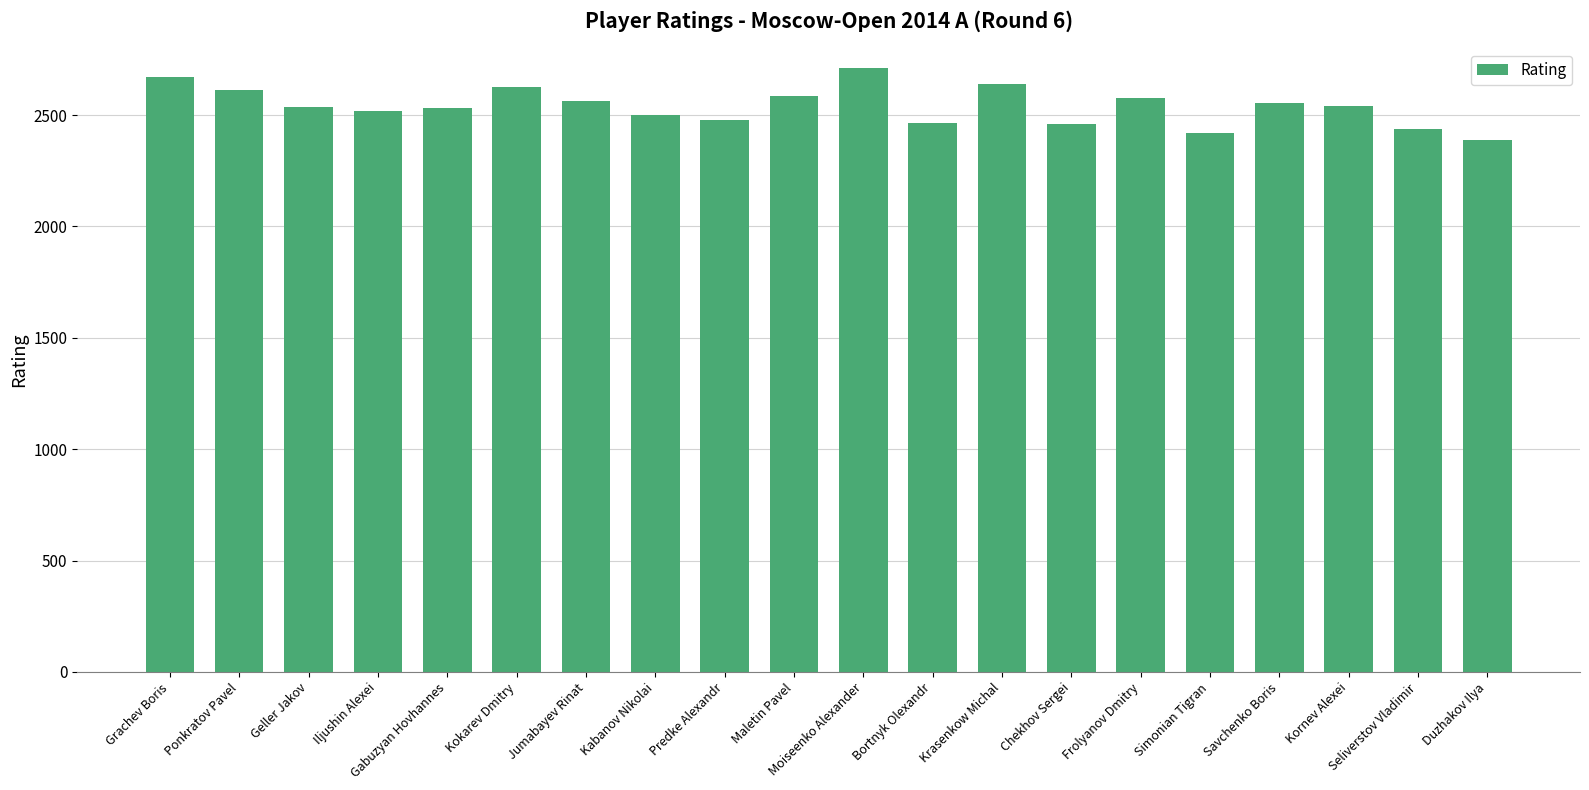

The value at Kokarev Dmitry is 687. True or false?

False